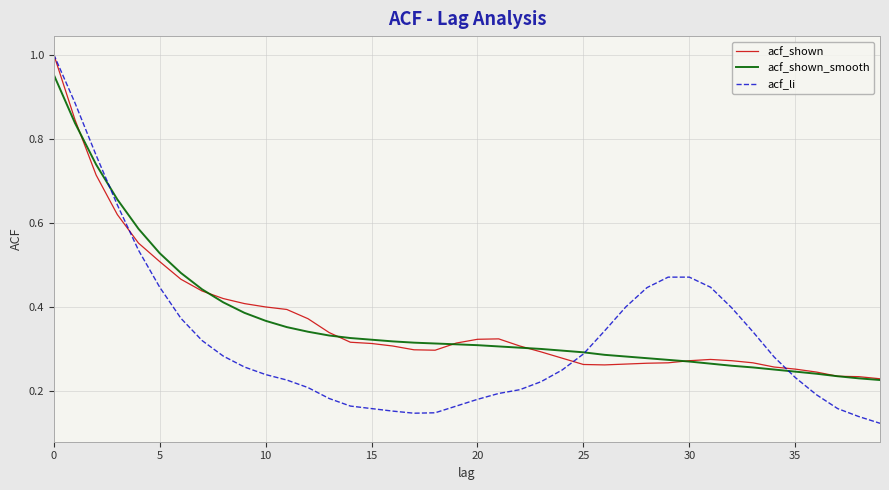

How many acf_li values are between 0 and 1?

40